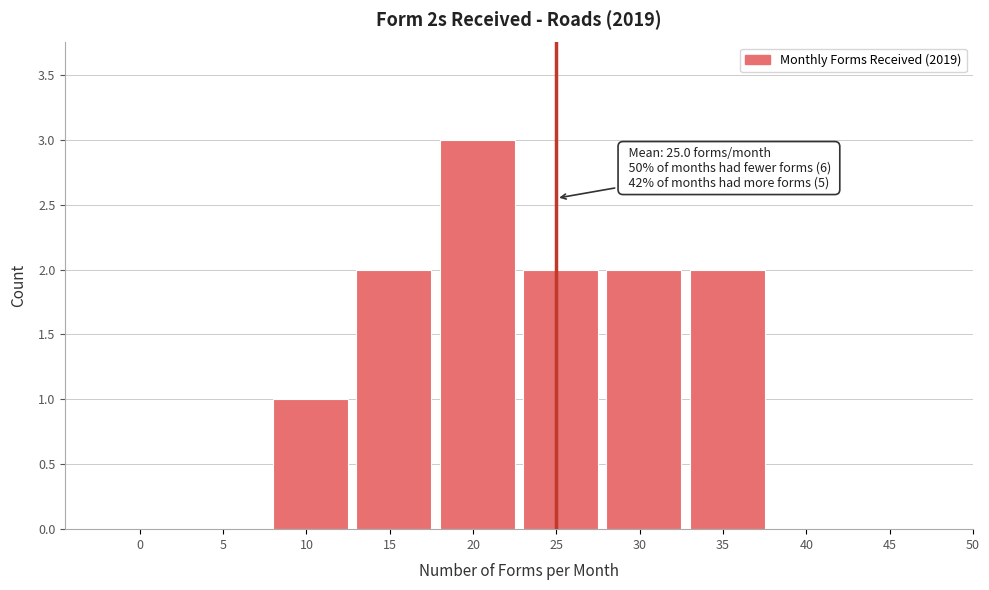

Reading left to right, list all the values displayed in this chart.

0=0	5=0	10=1	15=2	20=3	25=2	30=2	35=2	40=0	45=0